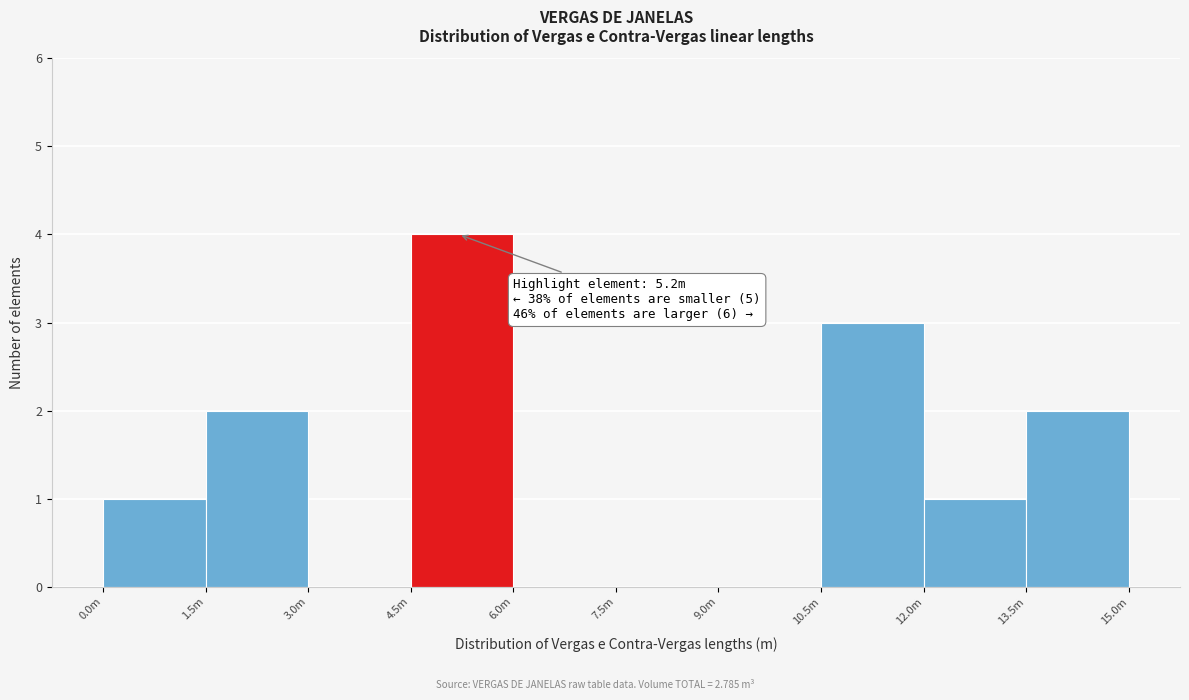

Reading left to right, extract all data points from this chart.

0.0m=1	1.5m=2	3.0m=0	4.5m=4	6.0m=0	7.5m=0	9.0m=0	10.5m=3	12.0m=1	13.5m=2